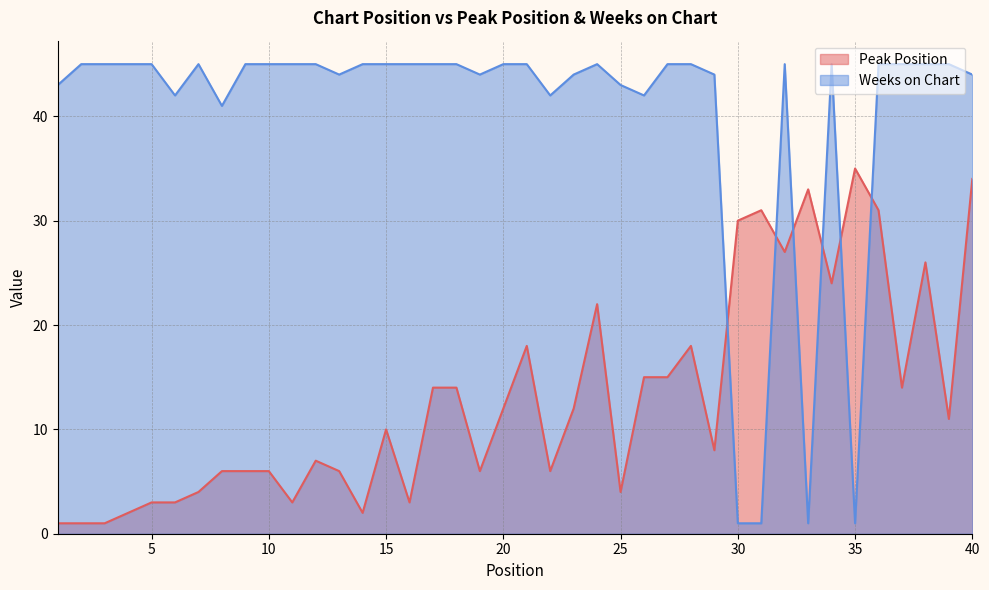

What is the spread (max minus min) of values at 38?

19